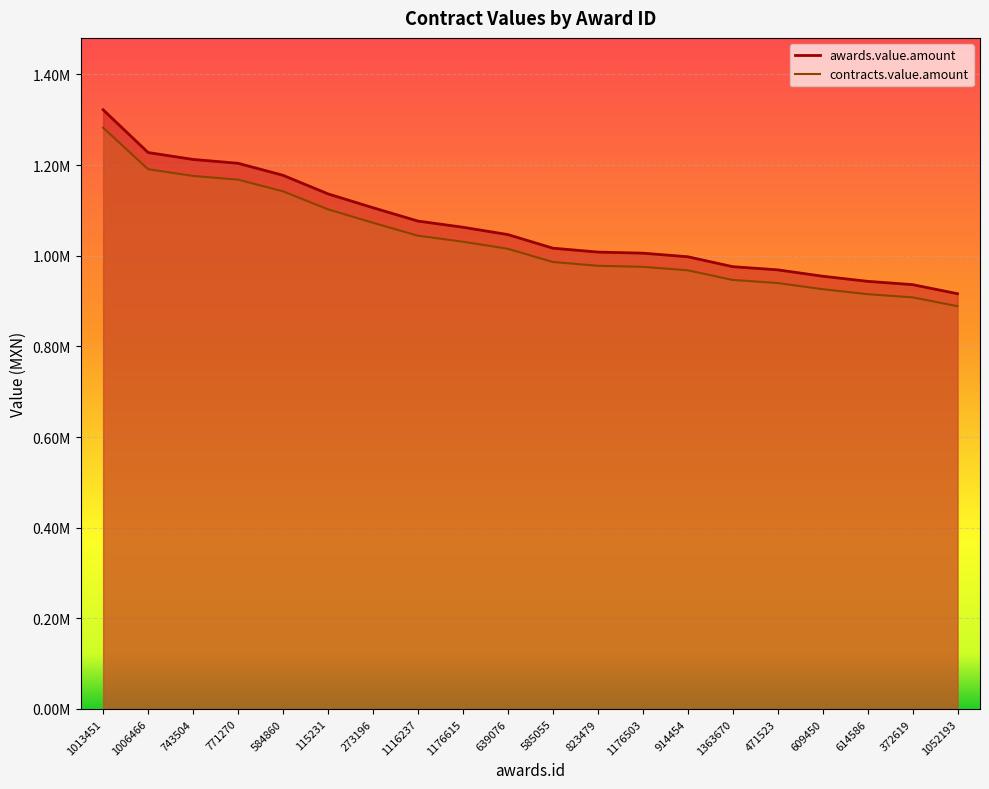

At which label does contracts.value.amount first exceed 1015317?

1013451